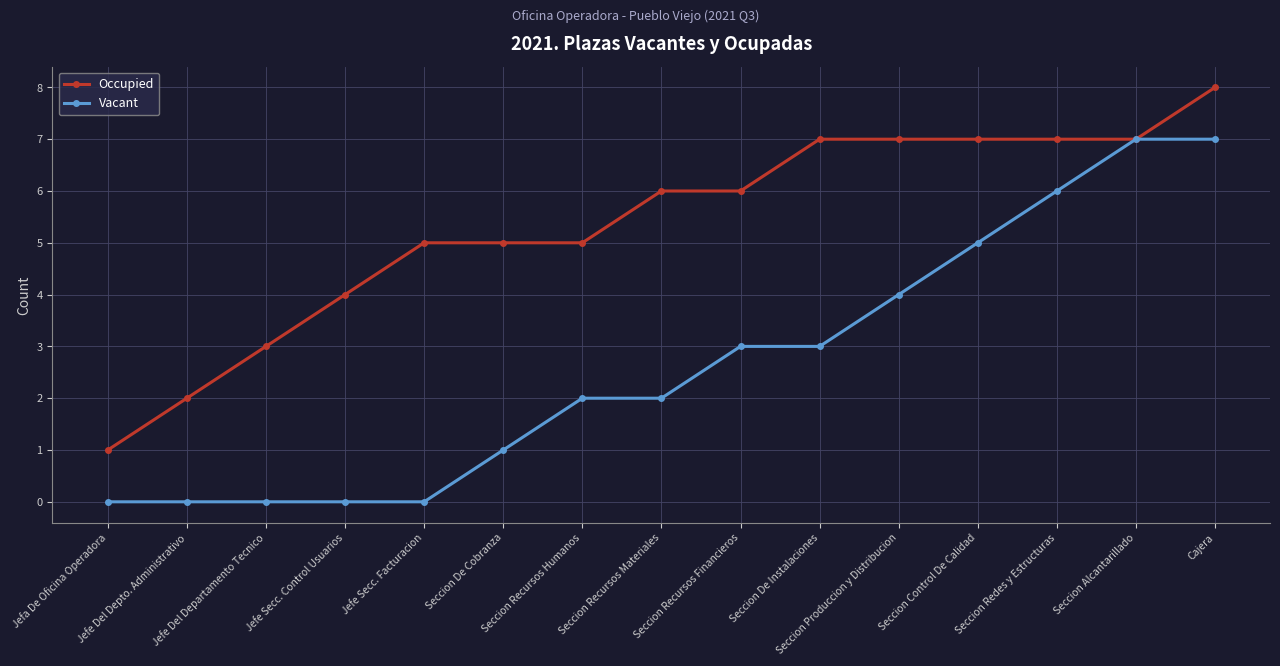

Count the Vacant values in the range 0 to 5.

12